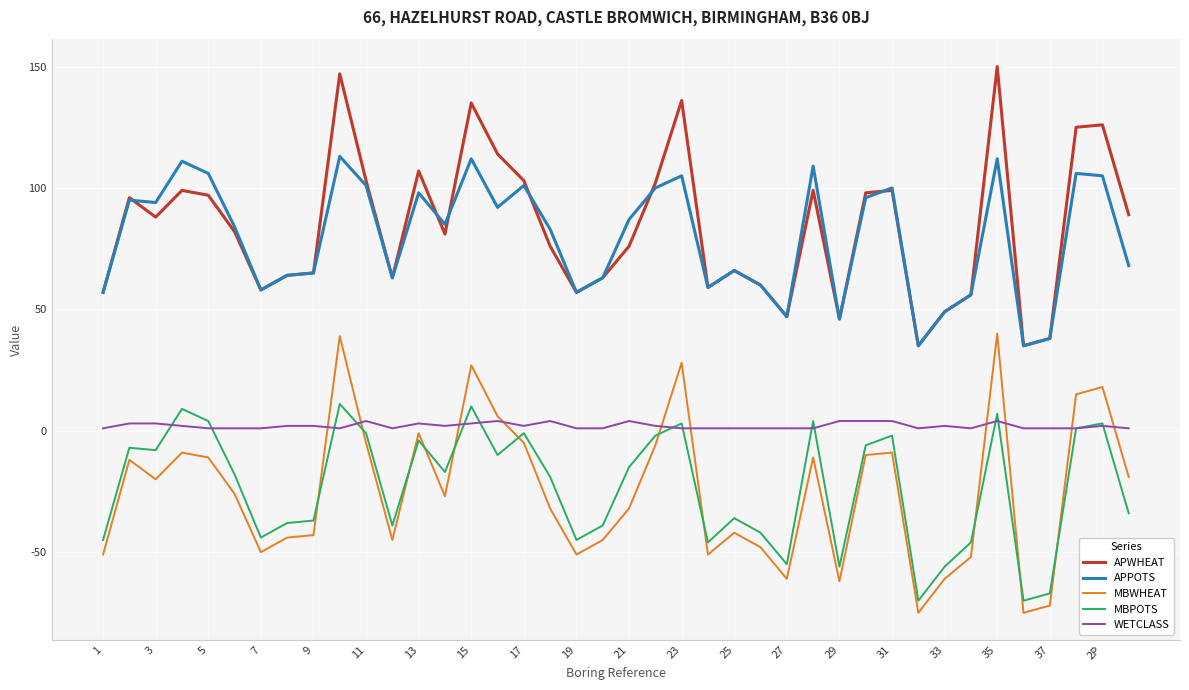

Does the chart display data point markers on the line(s)?

No